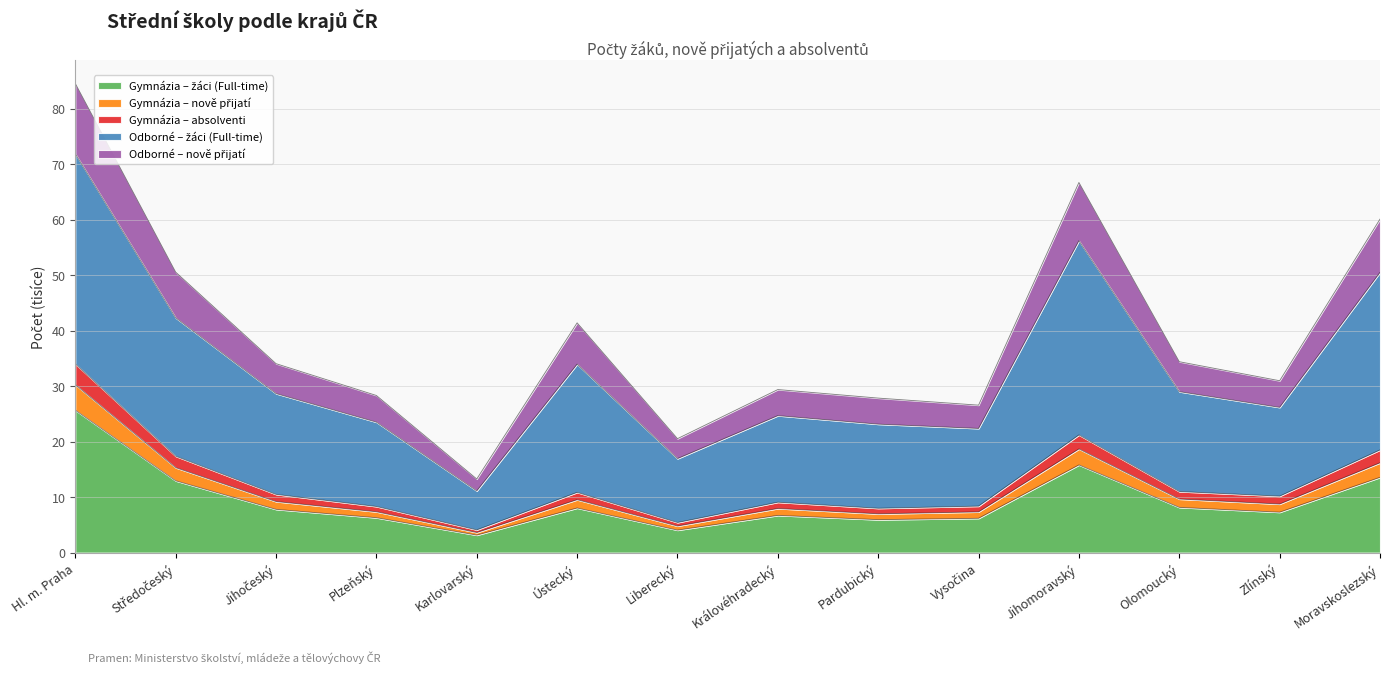

Which label corresponds to the smallest value in the chart?

Karlovarský